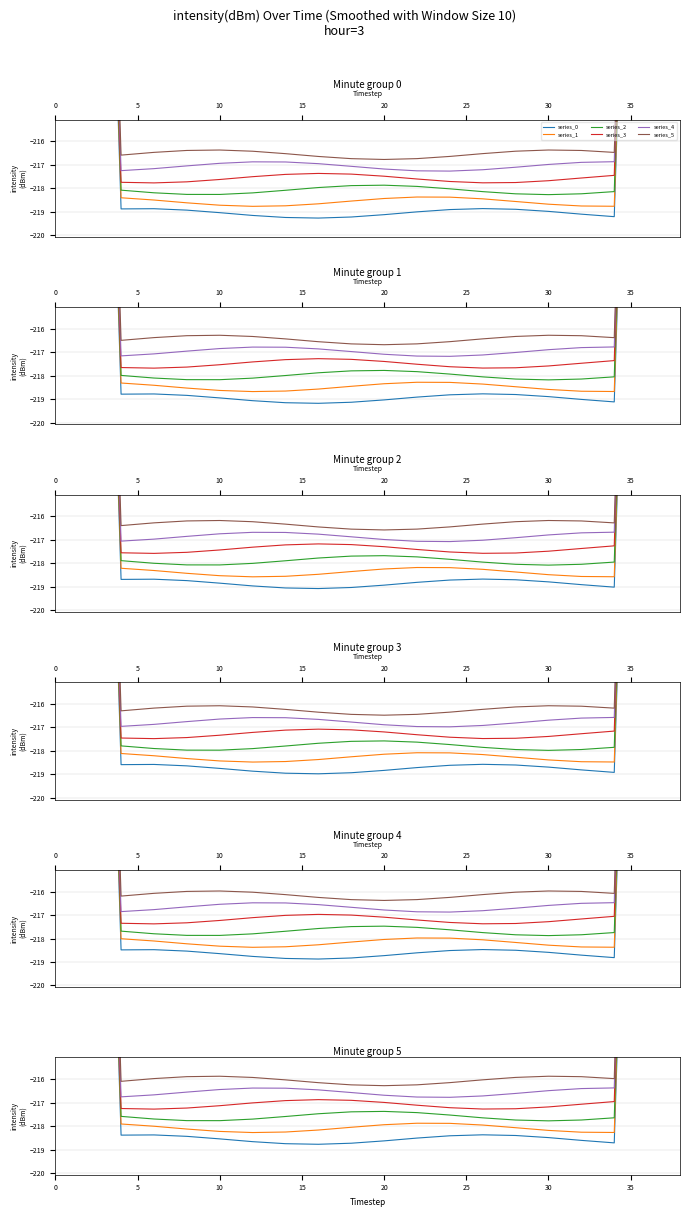

How many interior local peaks does the series_1 series have?

1